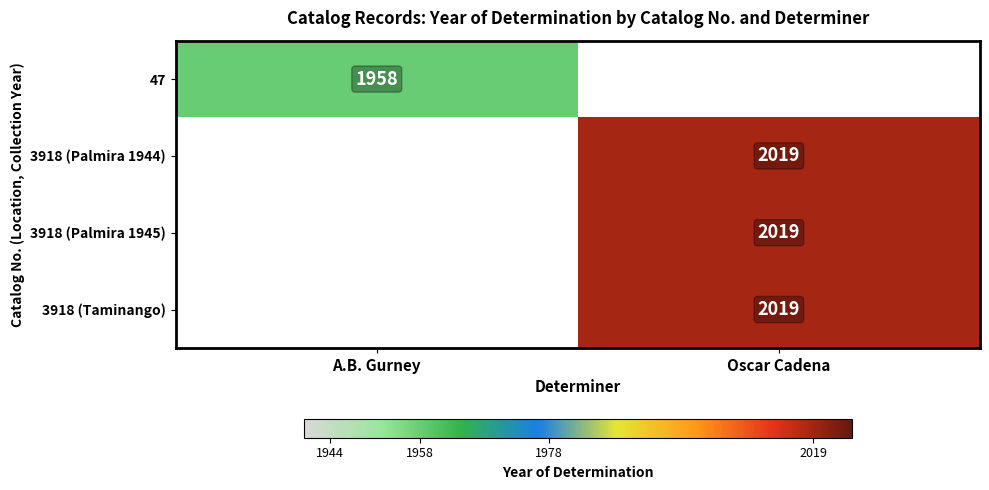

True or false: 3918 (Palmira 1945) has a value of 458 at Oscar Cadena.

False